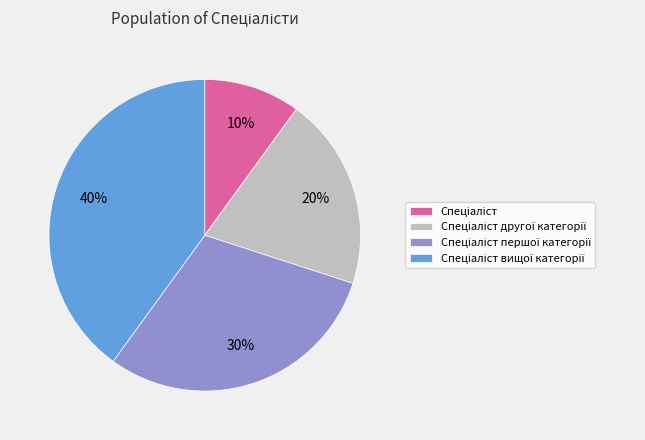

How many segments does this pie chart have?

4